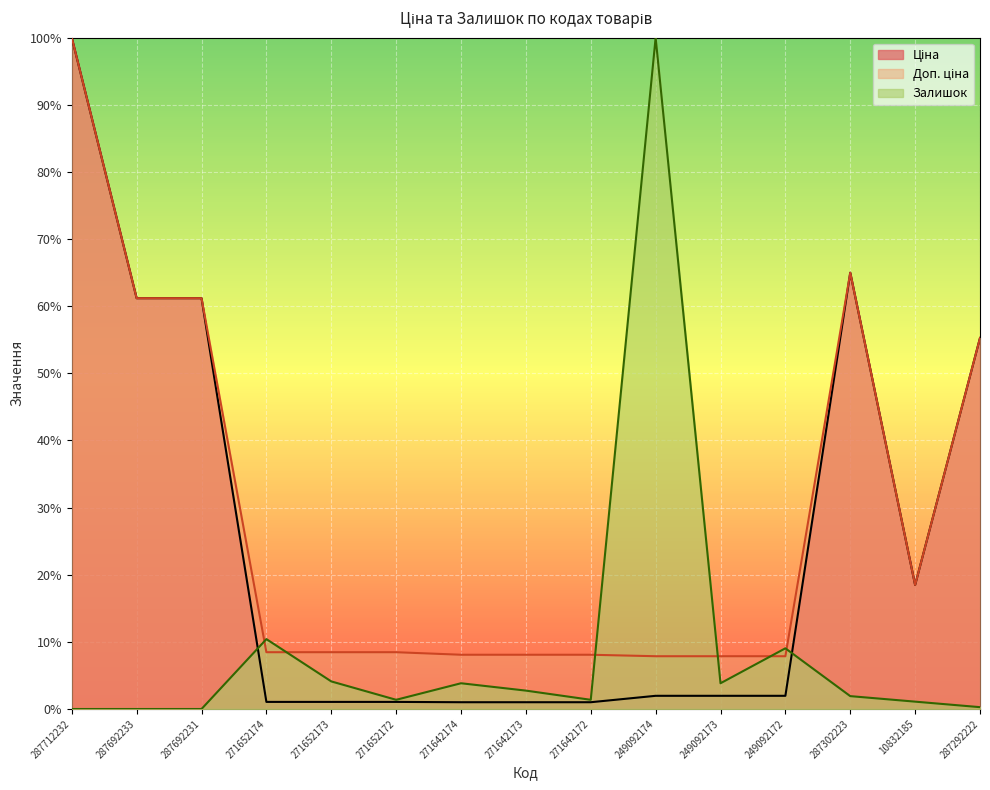

What position from the left is 287302223?

13